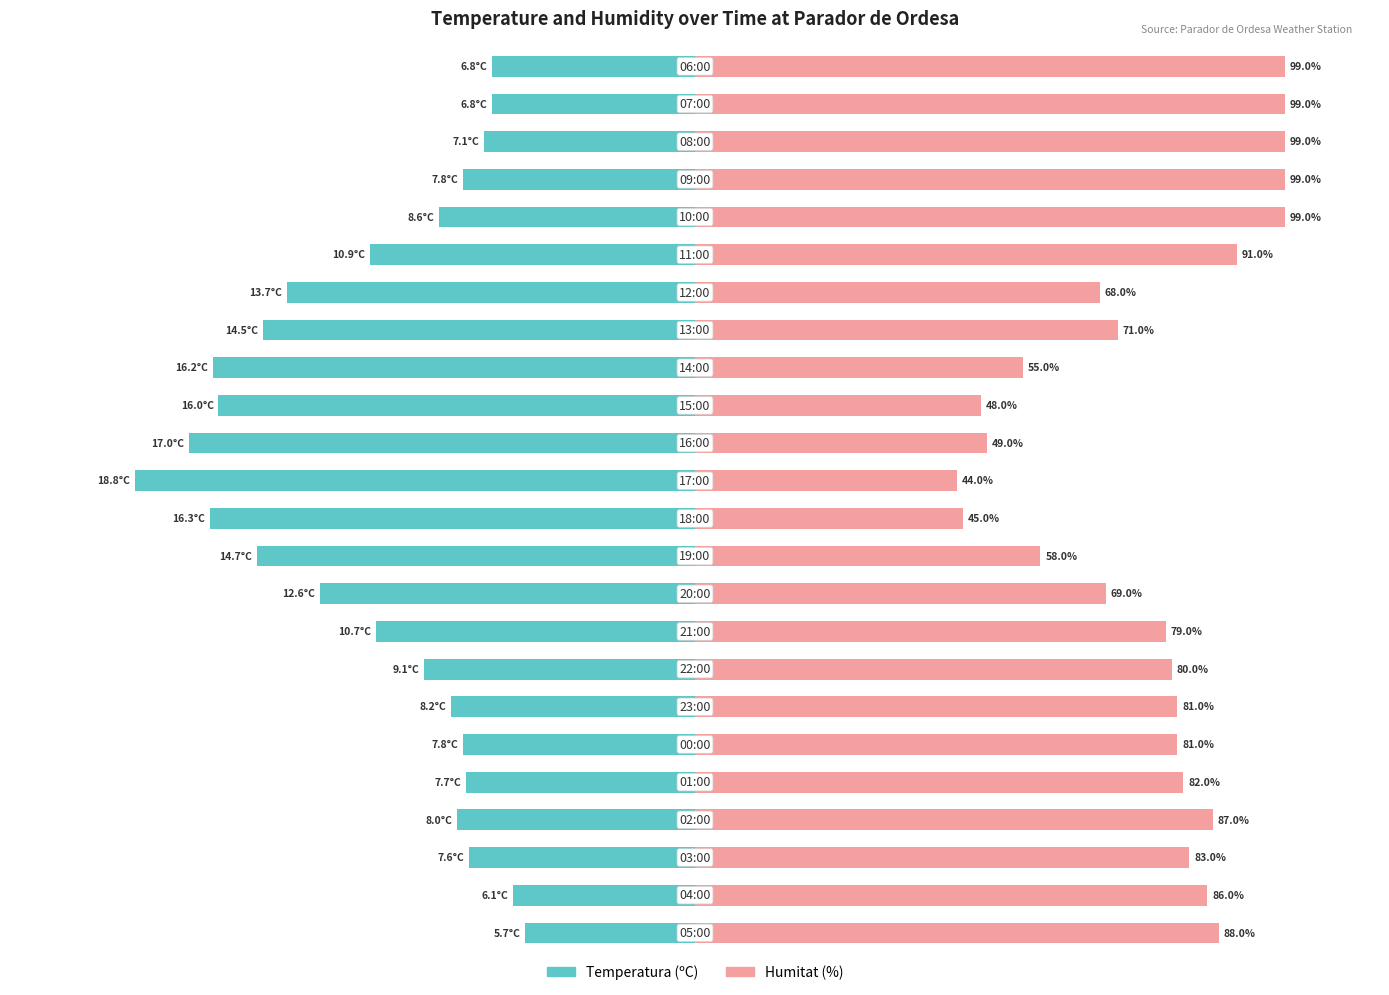

True or false: Humitat (%) has a value of 97.9 at 9.

False